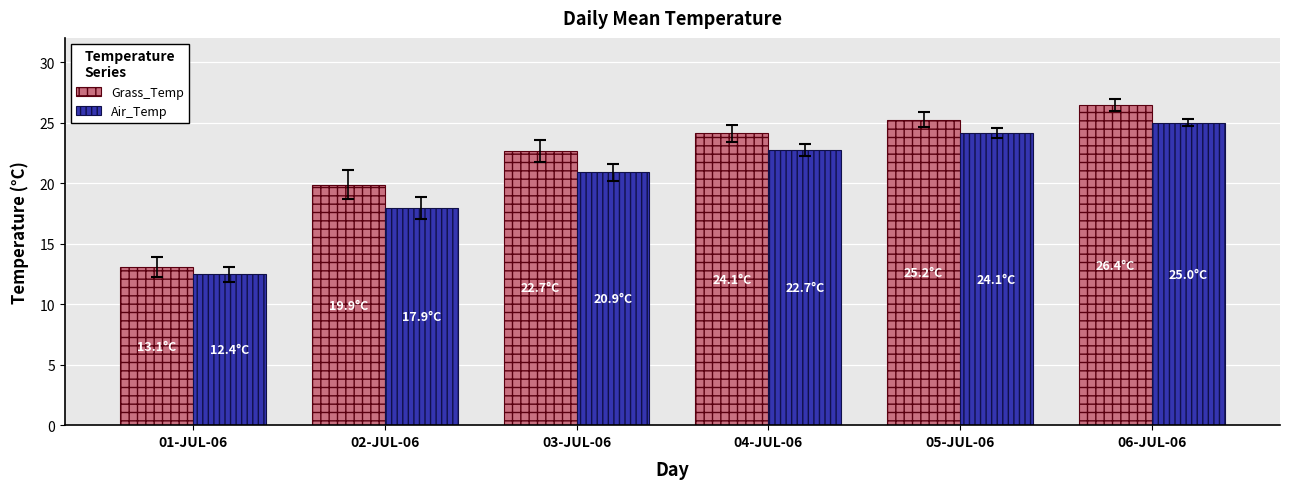

Is the value of Grass_Temp at 01-JUL-06 greater than the value of Air_Temp at 02-JUL-06?

No